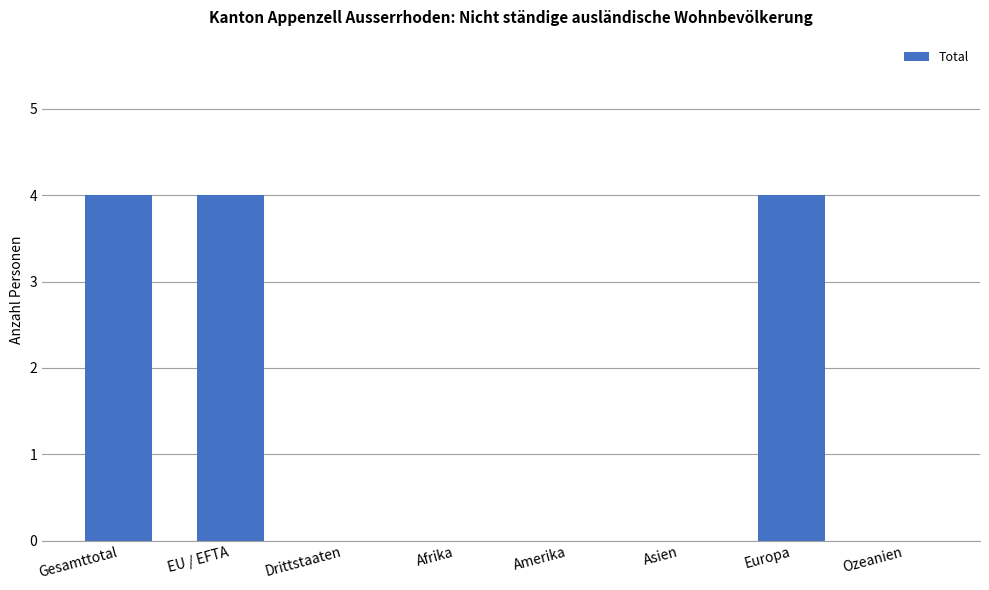

What is the sum of the values at Gesamttotal and Europa?

8